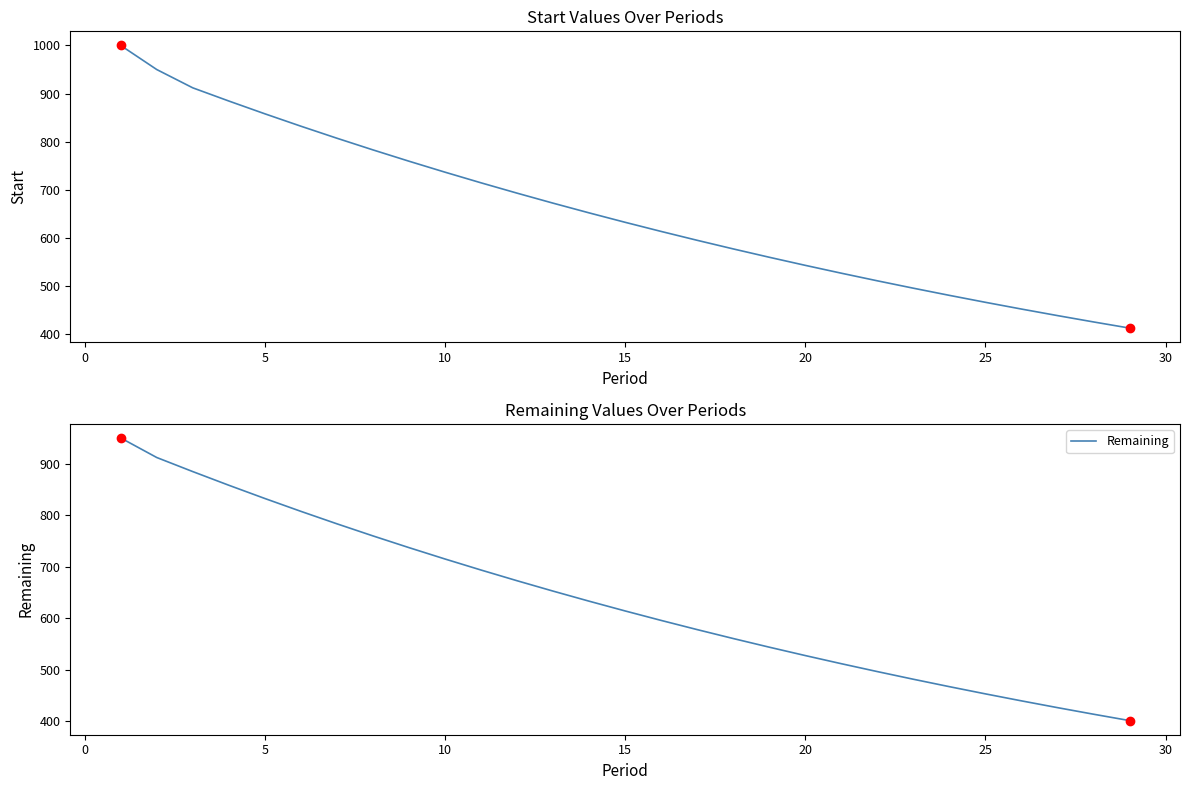

The value of Remaining at 10 is 973.2. True or false?

False